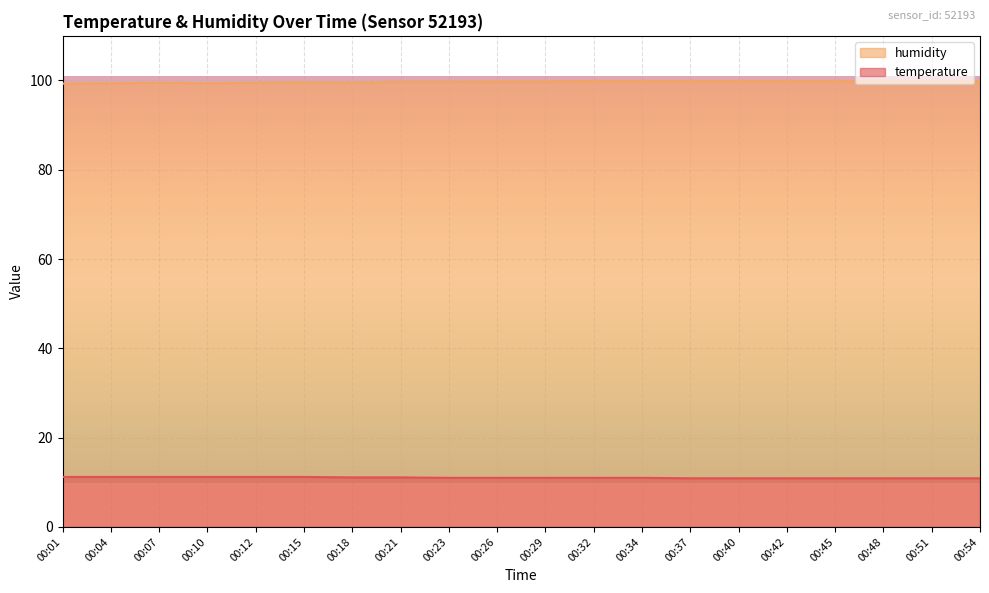

How many values in the temperature series exceed 11?

8